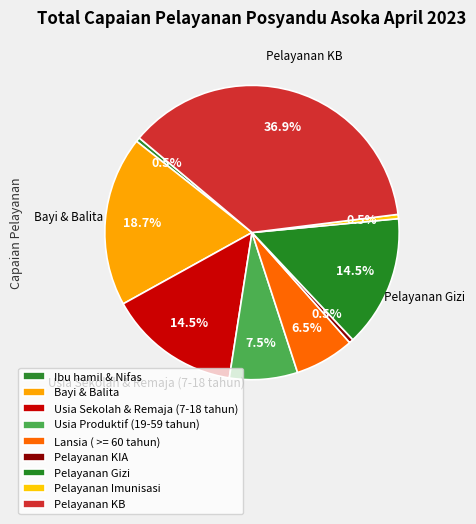

To the nearest percent, what is the average slice percentage?

11%